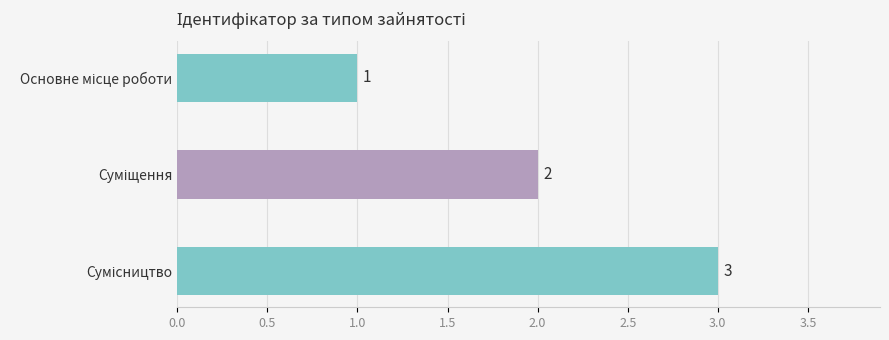

How many series are shown in this chart?

1